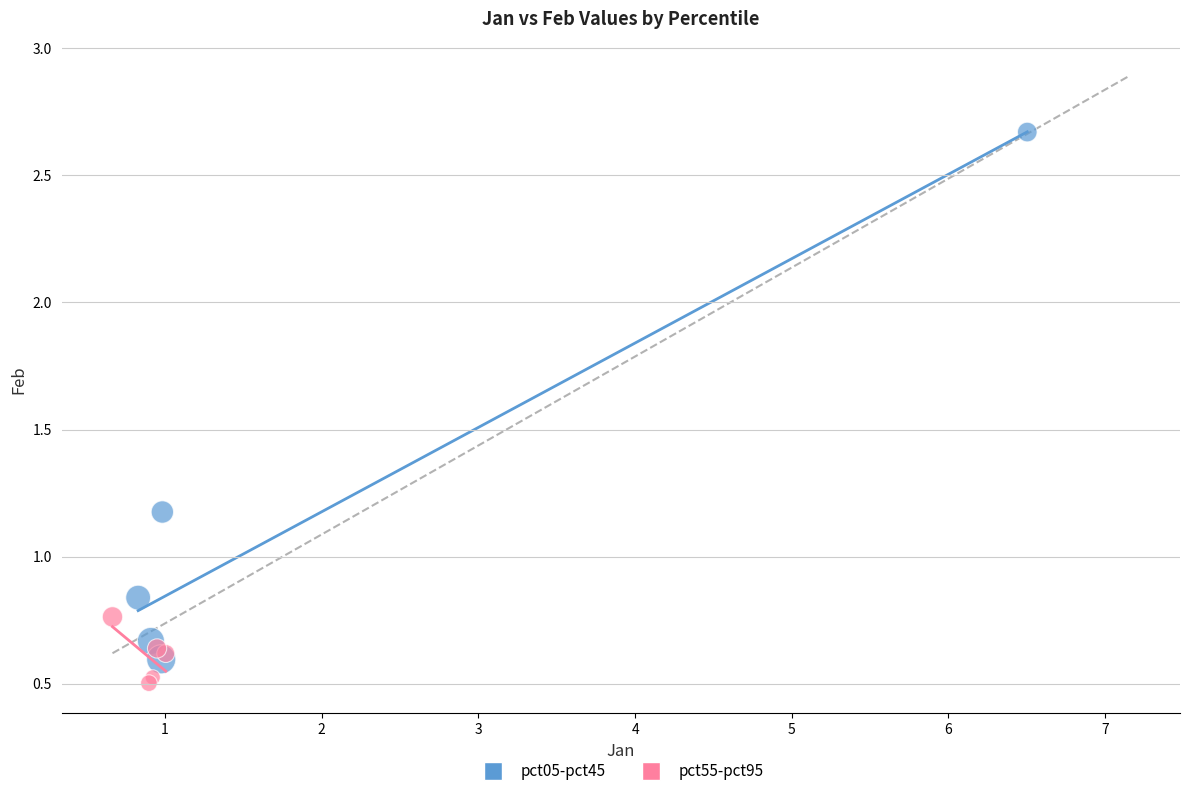

What are all the series names shown in the legend?

pct05-pct45, pct55-pct95